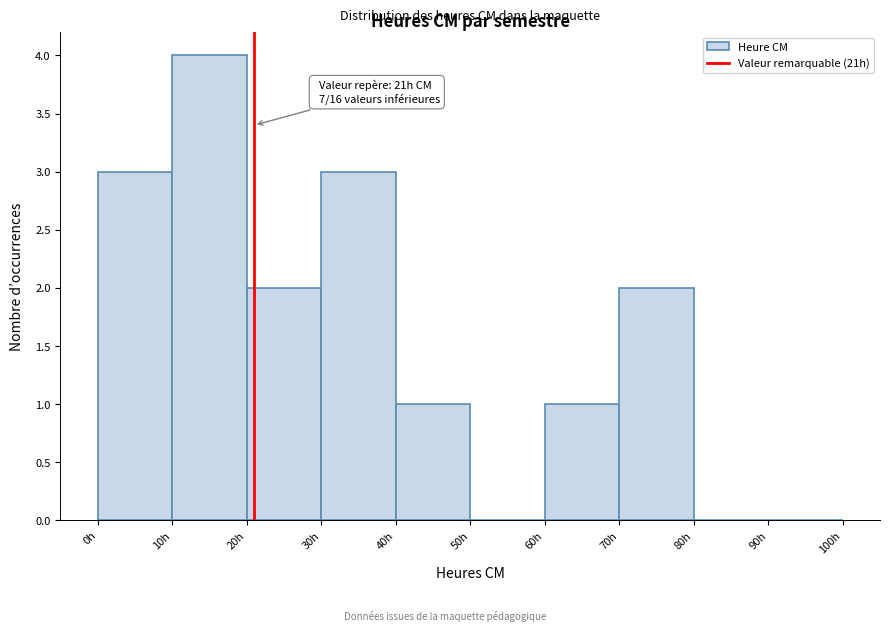

Over which range of the x-axis is the bar tallest?

10 to 20